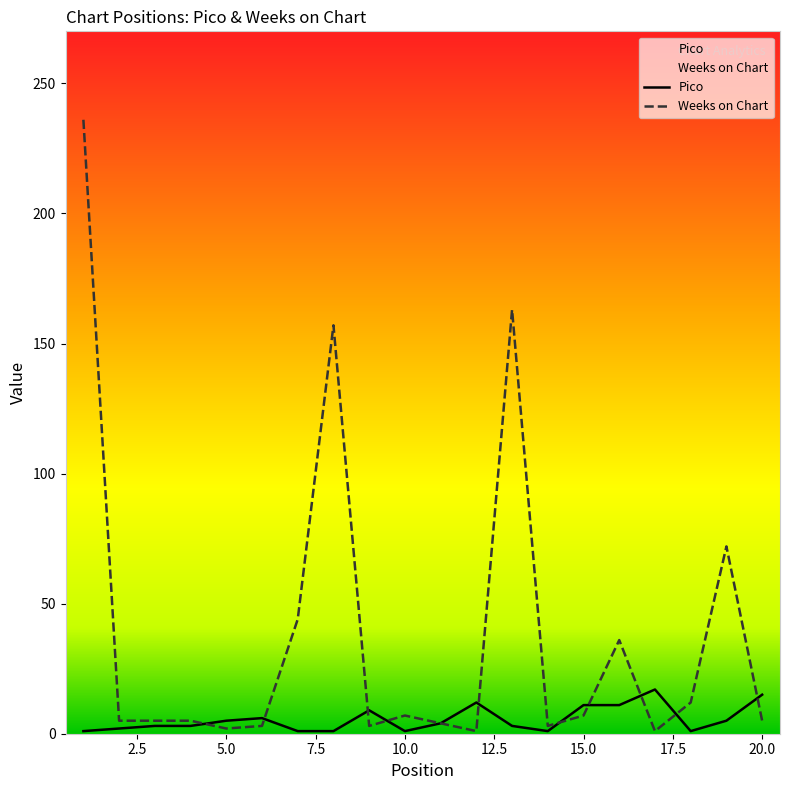

Count the number of categories in the chart.

20